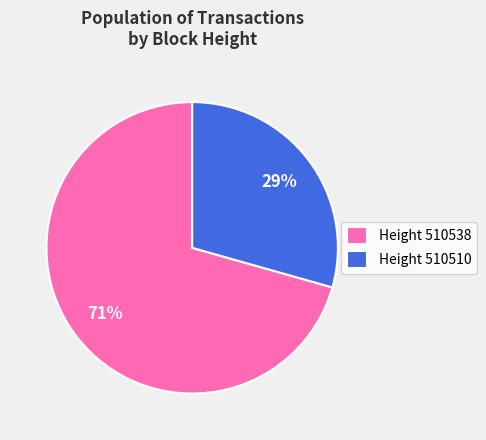

How many segments does this pie chart have?

2